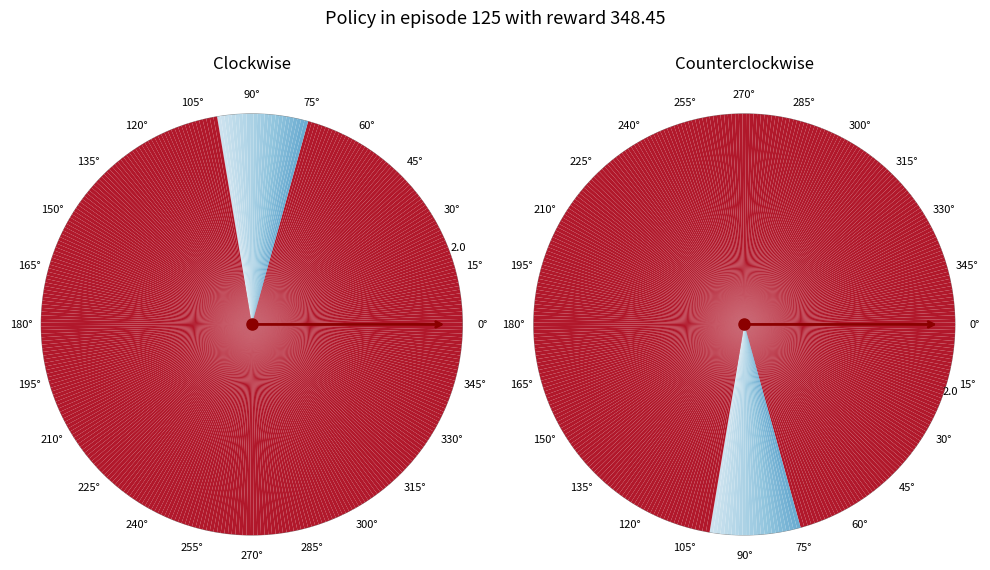

To the nearest percent, what is the difference between the largest and smallest slice percentages?

16%